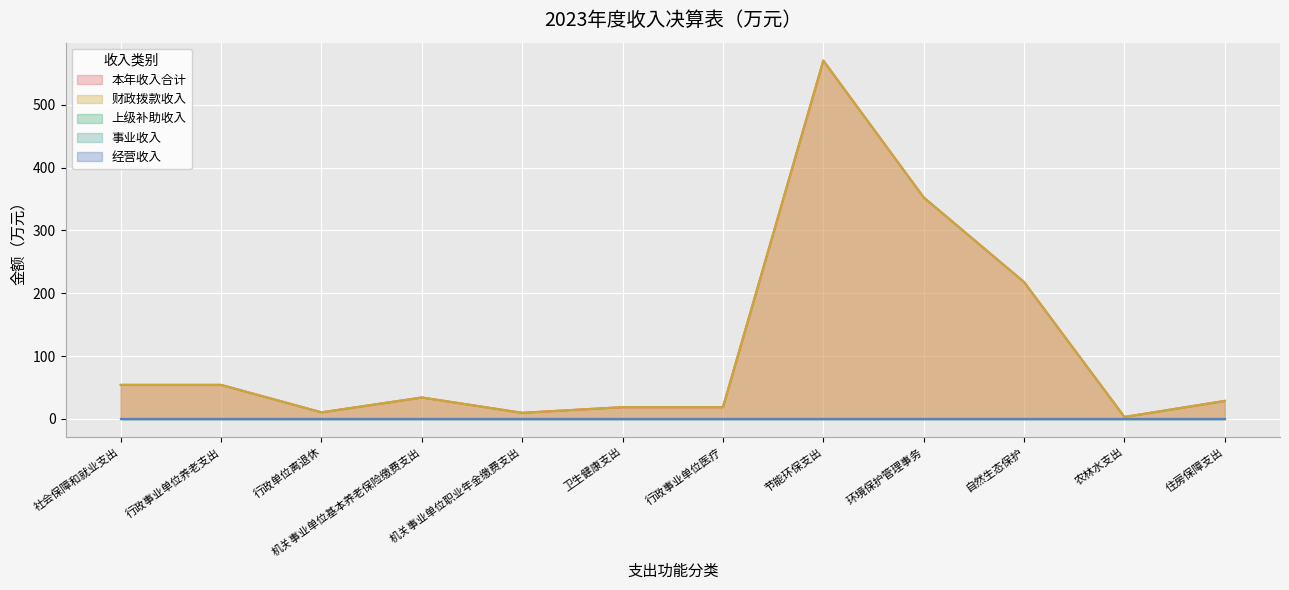

Which category has the lowest value in the 本年收入合计 series?

农林水支出